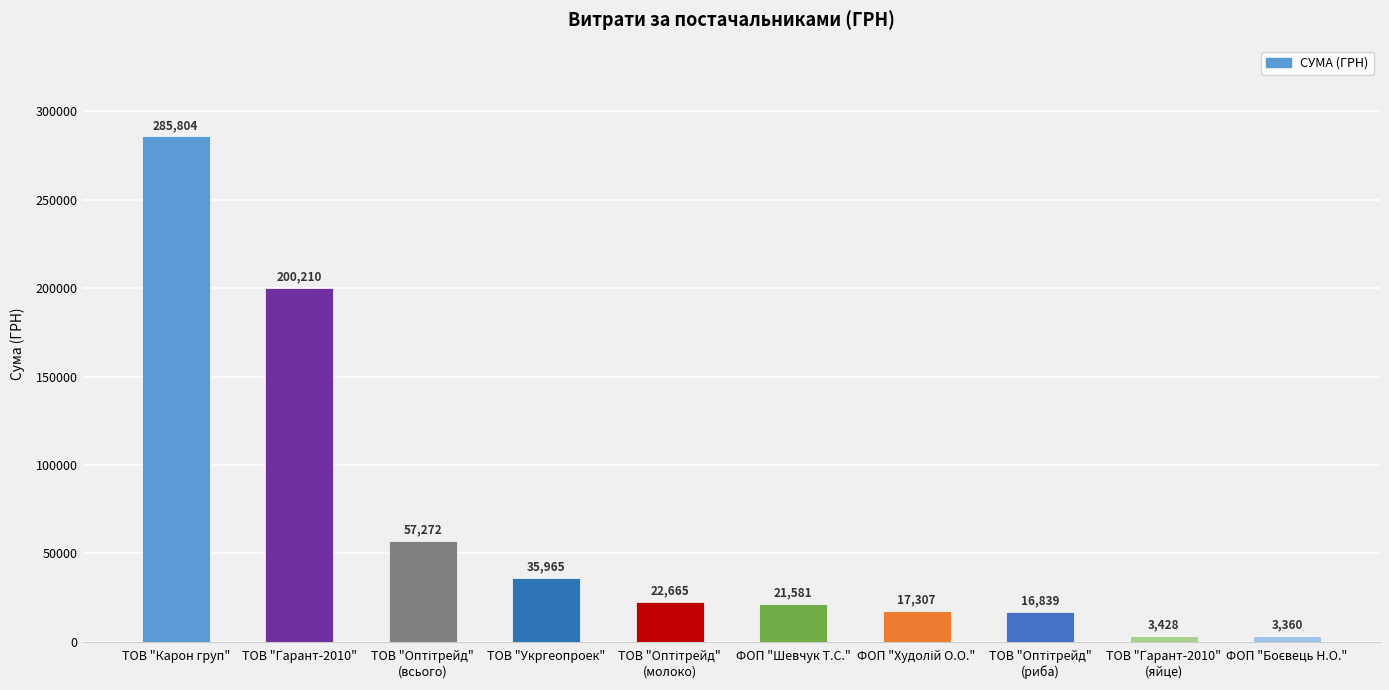

How many data points does each series have?

10